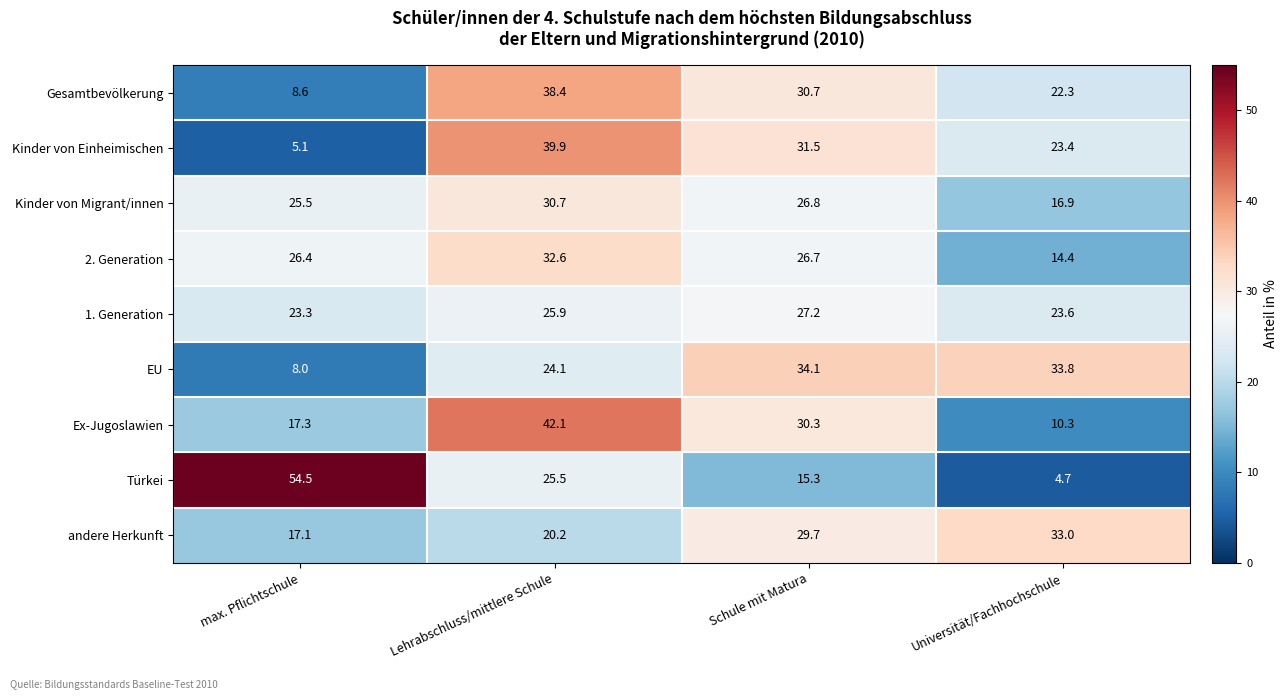

What value does the Kinder von Einheimischen series have at max. Pflichtschule?

5.1